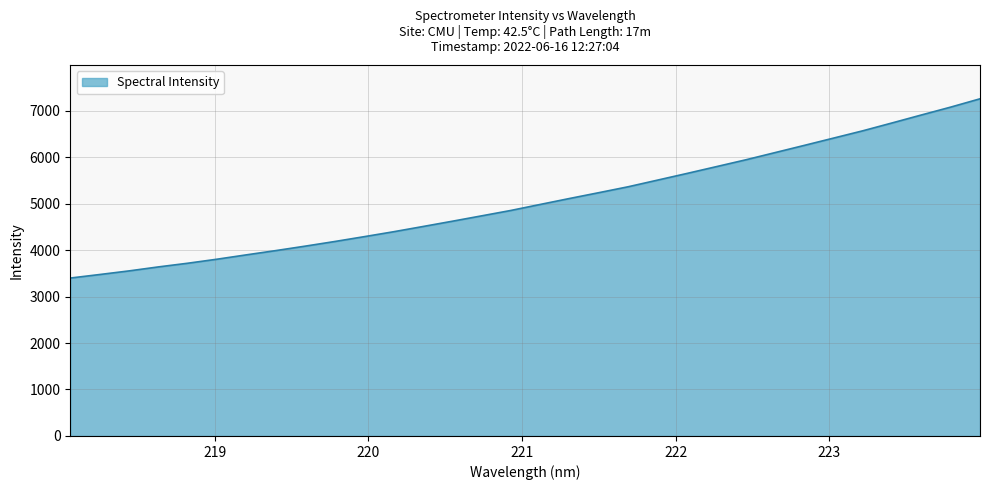

What is the smallest value displayed?

3397.9